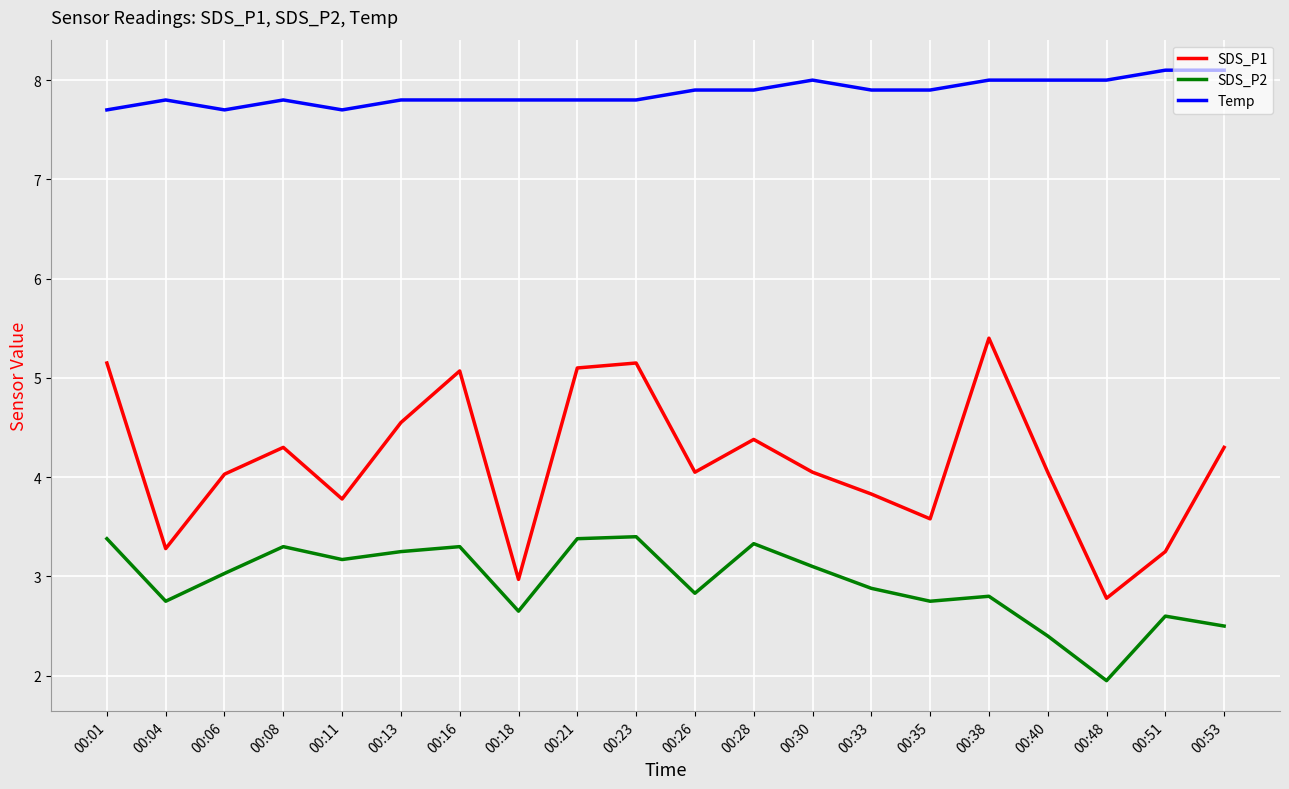

What is the average value of the Temp series?

7.9